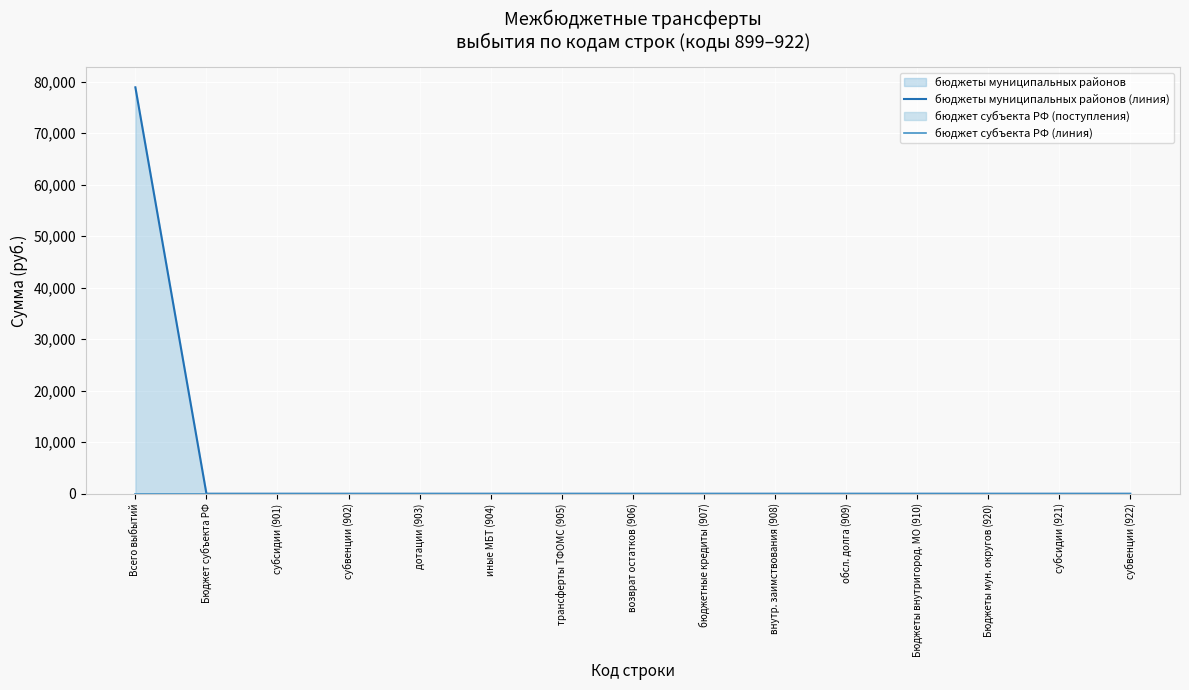

How many series are shown in this chart?

2